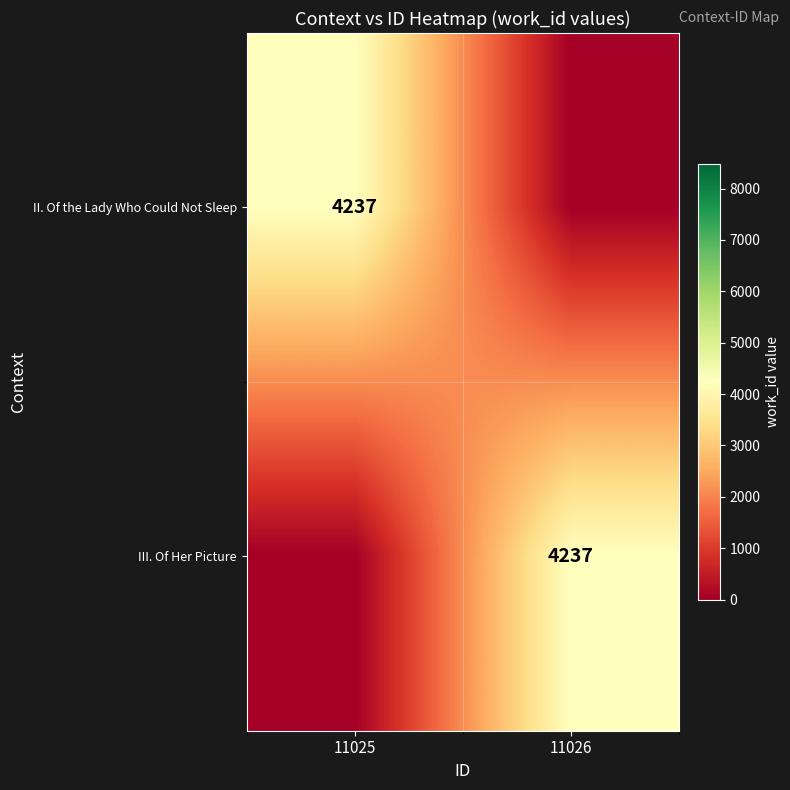

The value of III. Of Her Picture at 11026 is 4237. True or false?

True